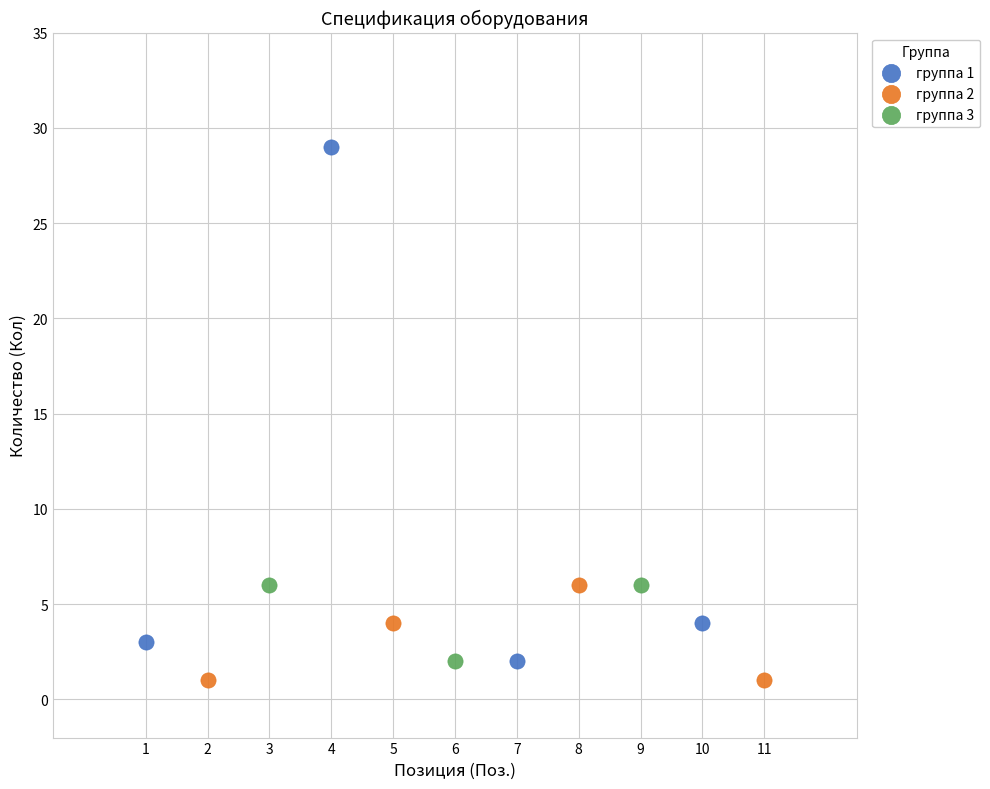

Which series reaches the maximum Y coordinate?

группа 1